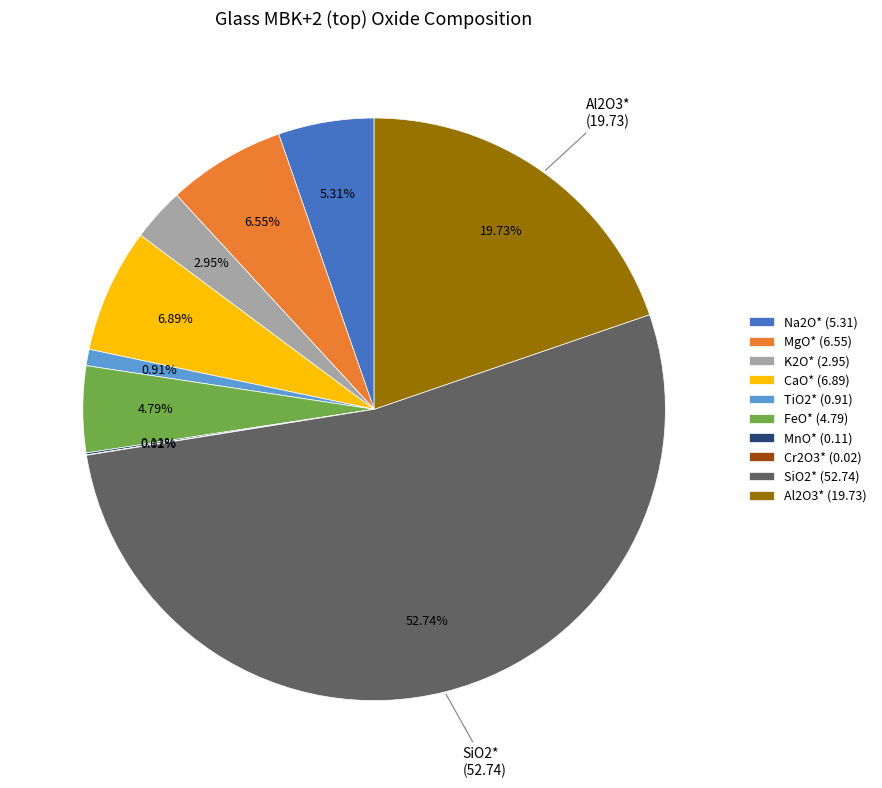

Do Na2O* (5.31) and K2O* (2.95) together represent more than half of the pie?

No